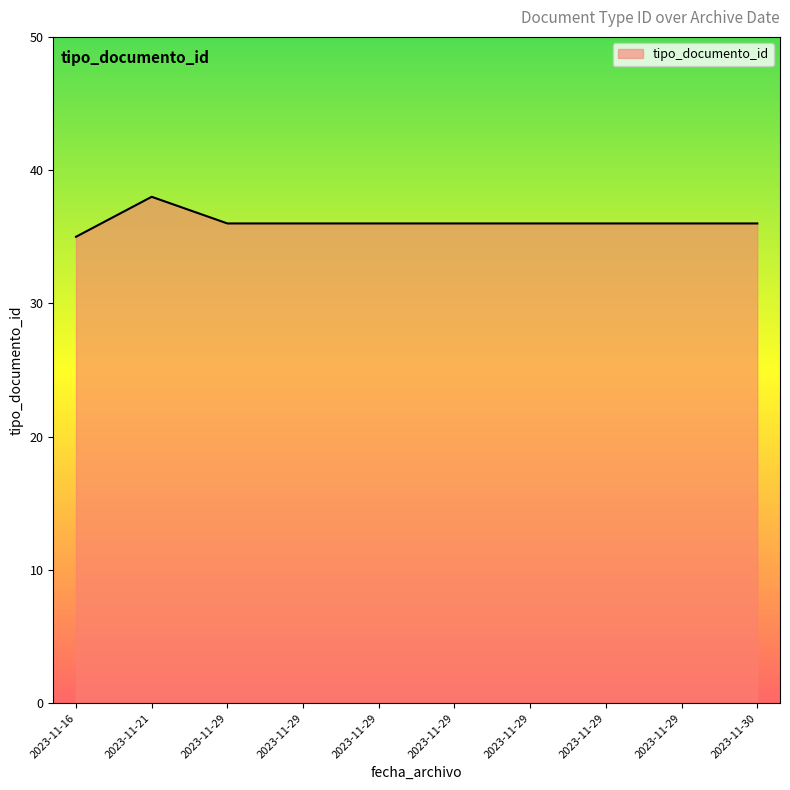

True or false: the data shows 55 at 2023-11-30.

False